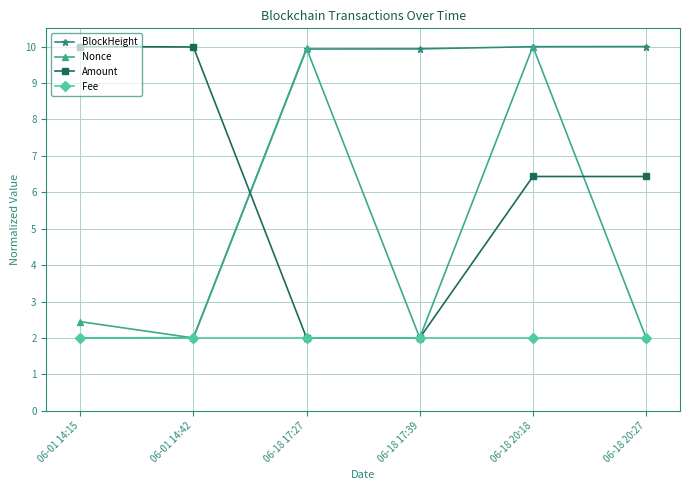

Does the chart have visible grid lines?

Yes